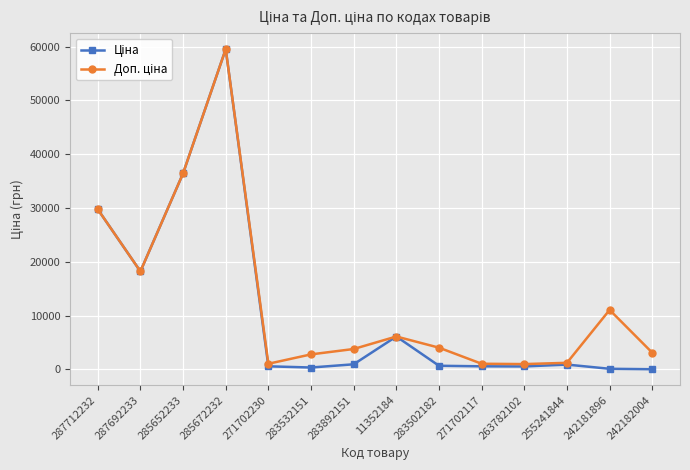

What is the greatest value displayed?

59523.0